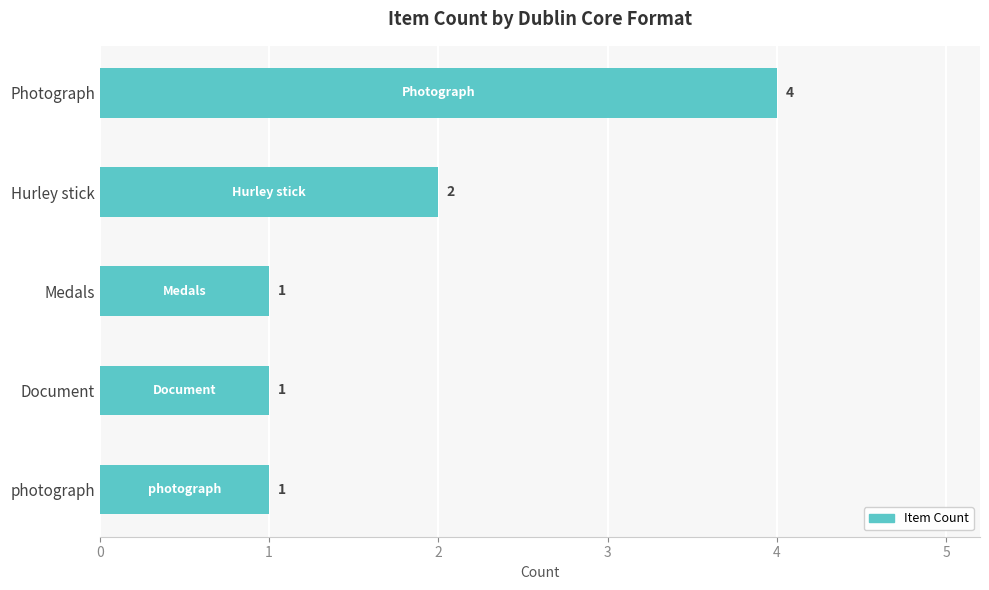

At which label is the value closest to 2?

Hurley stick